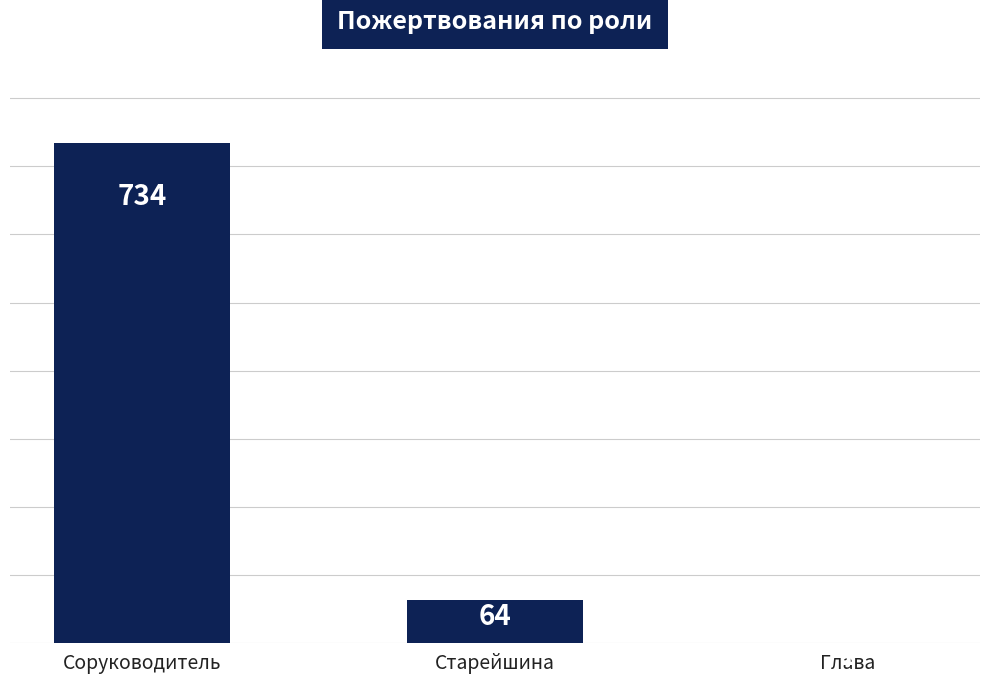

Between Старейшина and Глава, which is larger?

Старейшина